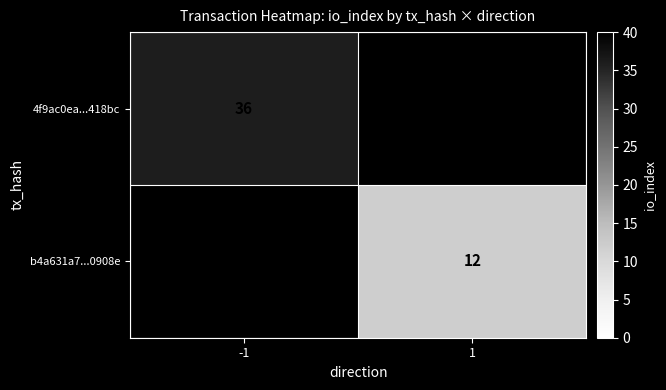

Is it true that 4f9ac0ea...418bc equals 51 at -1?

False